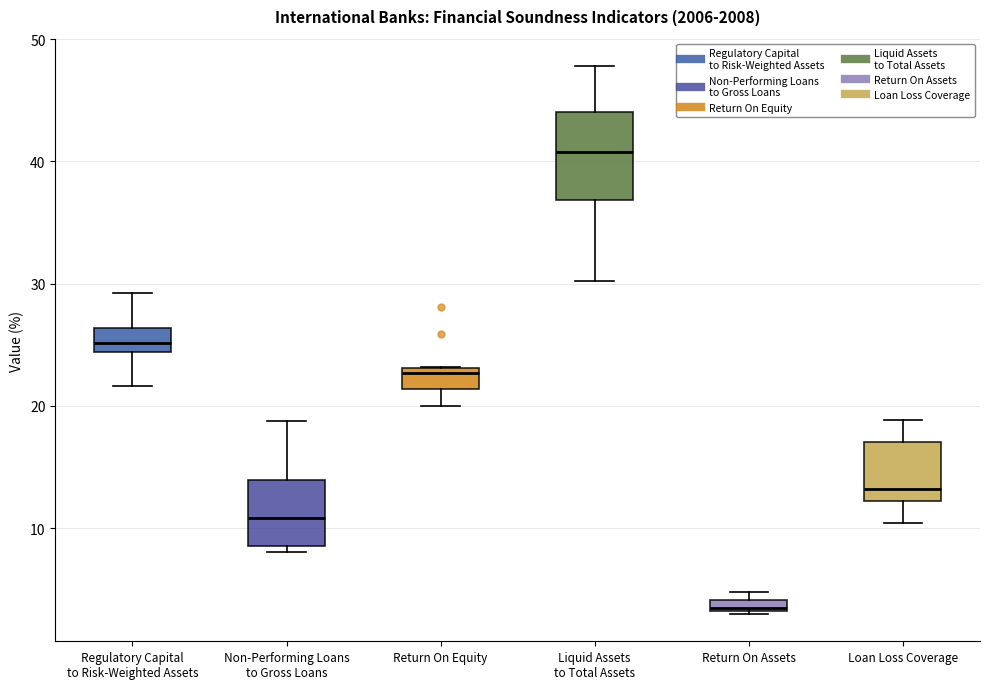

Which box has the highest median line?

Liquid Assets to Total Assets